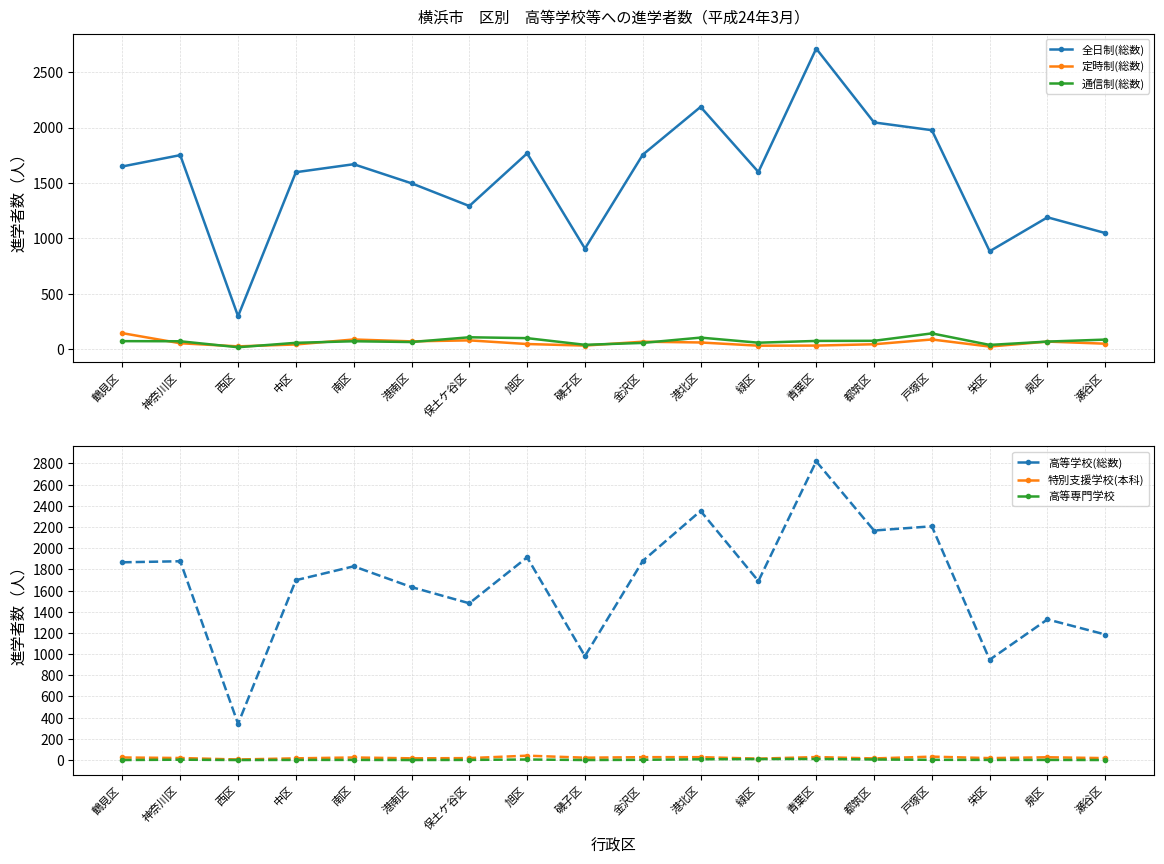

Where is 高等学校(総数) nearest to the value 1581?

港南区